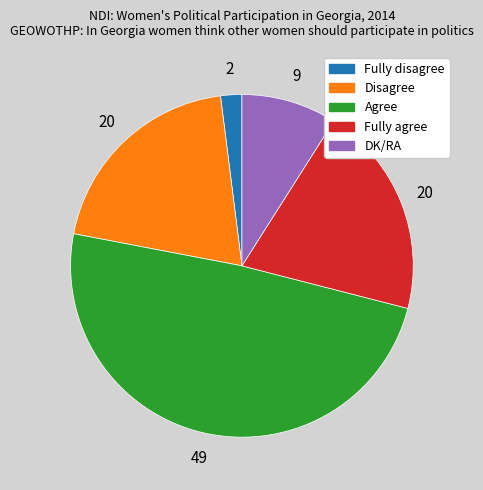

Which category has the biggest portion of the pie?

Agree